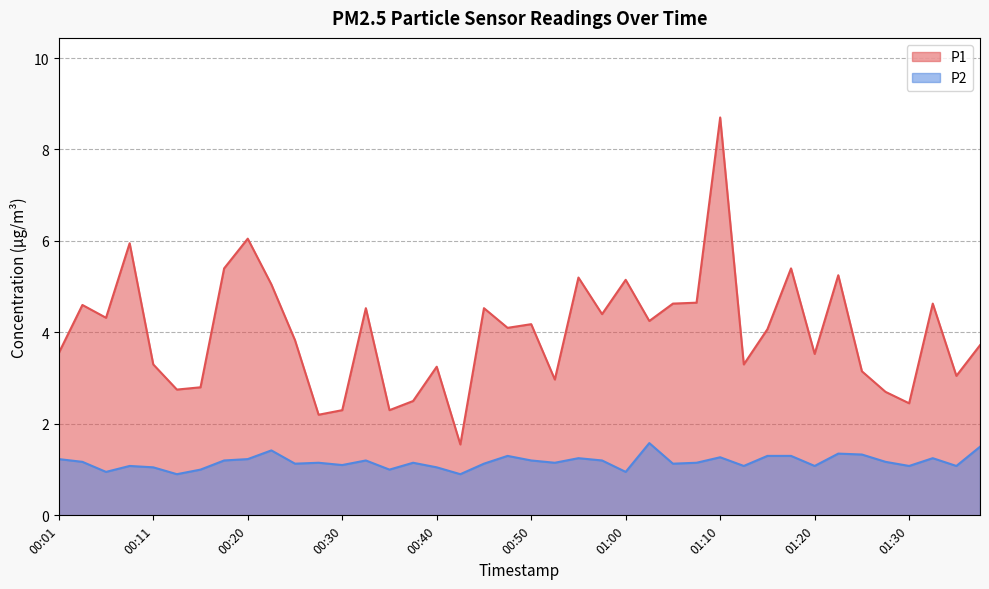

What is the label of the 8th point from the right?

01:20